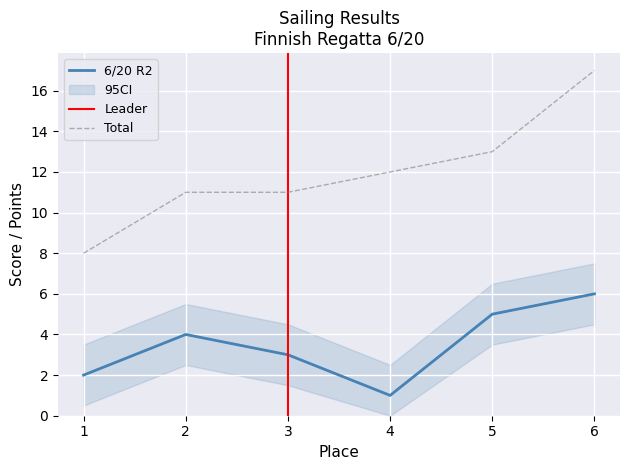

List the labels in order of Total value, largest first.

6, 5, 4, 2, 3, 1